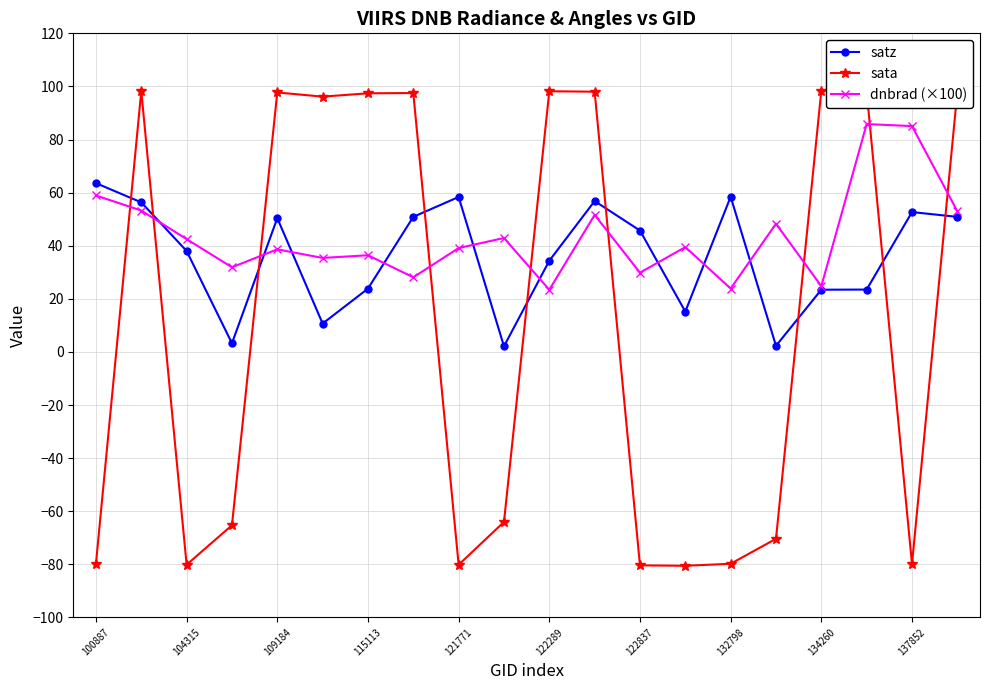

What is the minimum value for dnbrad (×100)?

23.4